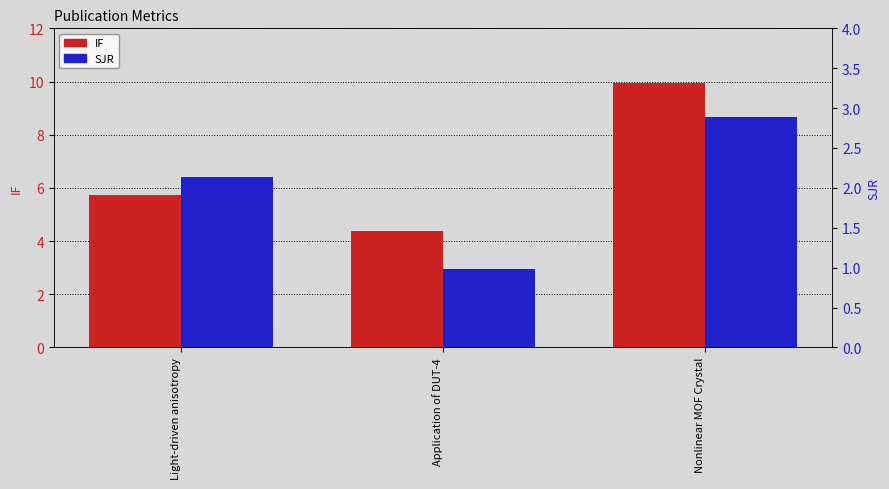

What is the label of the 2nd bar from the right?

Application of DUT-4